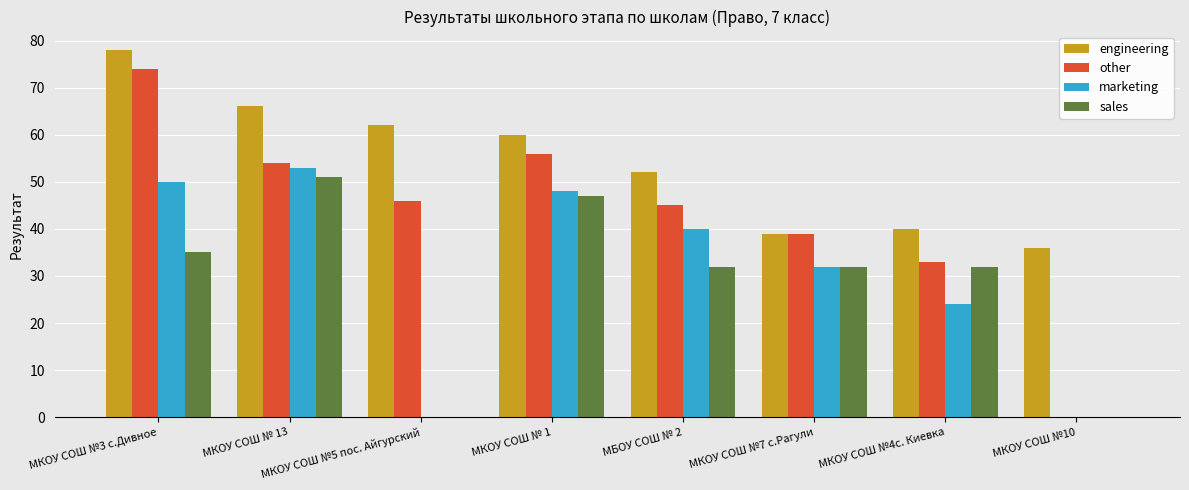

Count the number of data series in this chart.

4